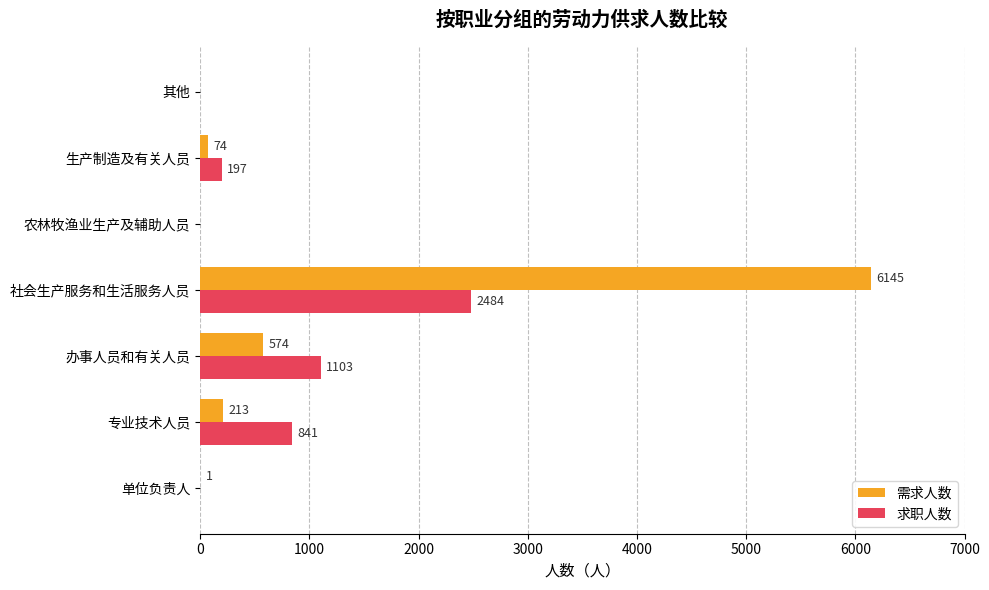

Which series changed the most between 专业技术人员 and 办事人员和有关人员?

需求人数